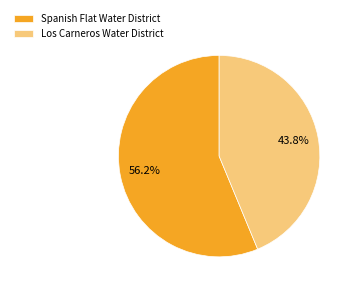

Which slice is the smallest?

Los Carneros Water District